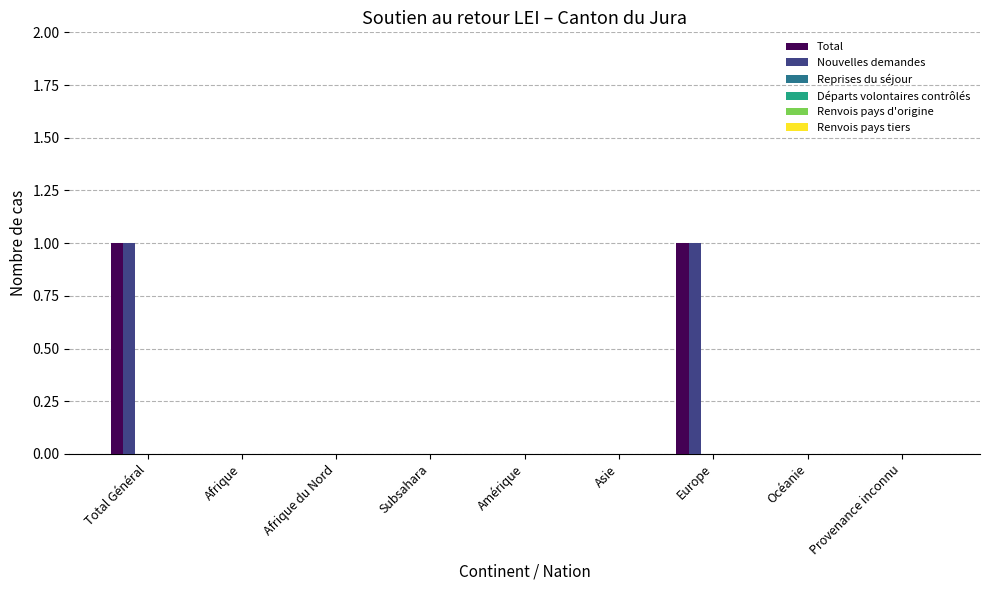

Count the number of categories in the chart.

9